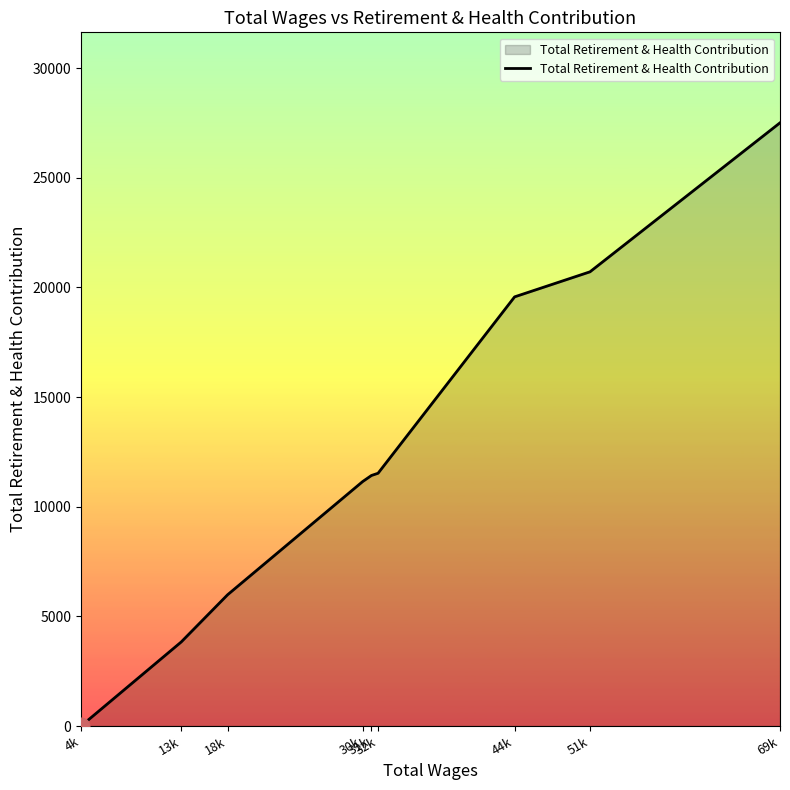

What position from the right is 4k?

9